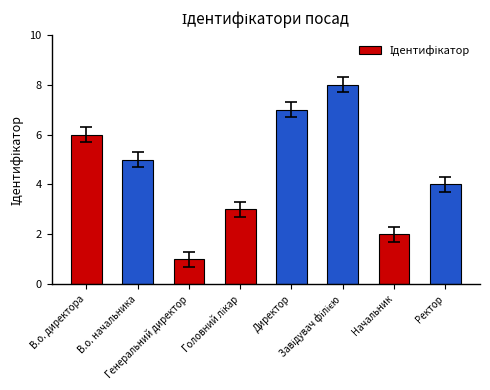

What is the sum of all values?

36